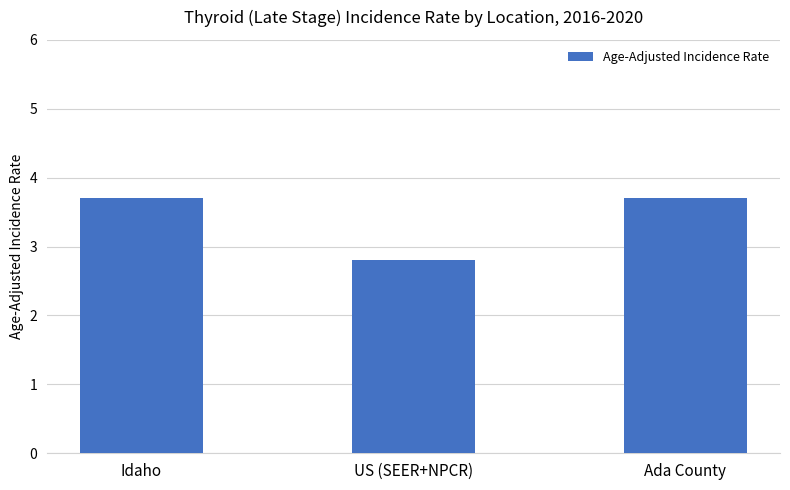

Count the number of values greater than 3.

2